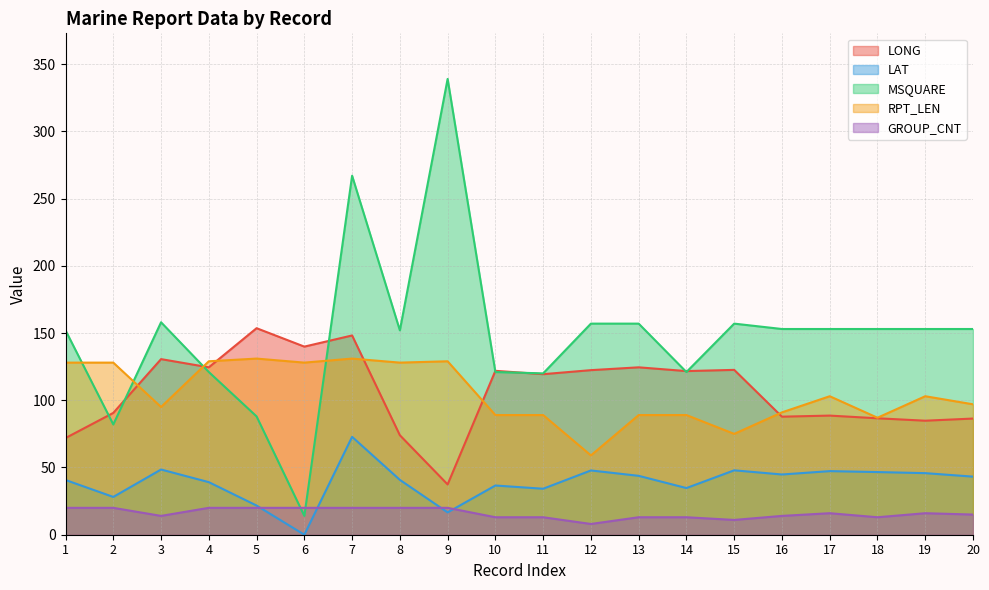

The LONG series shows 223.0 at 5. True or false?

False